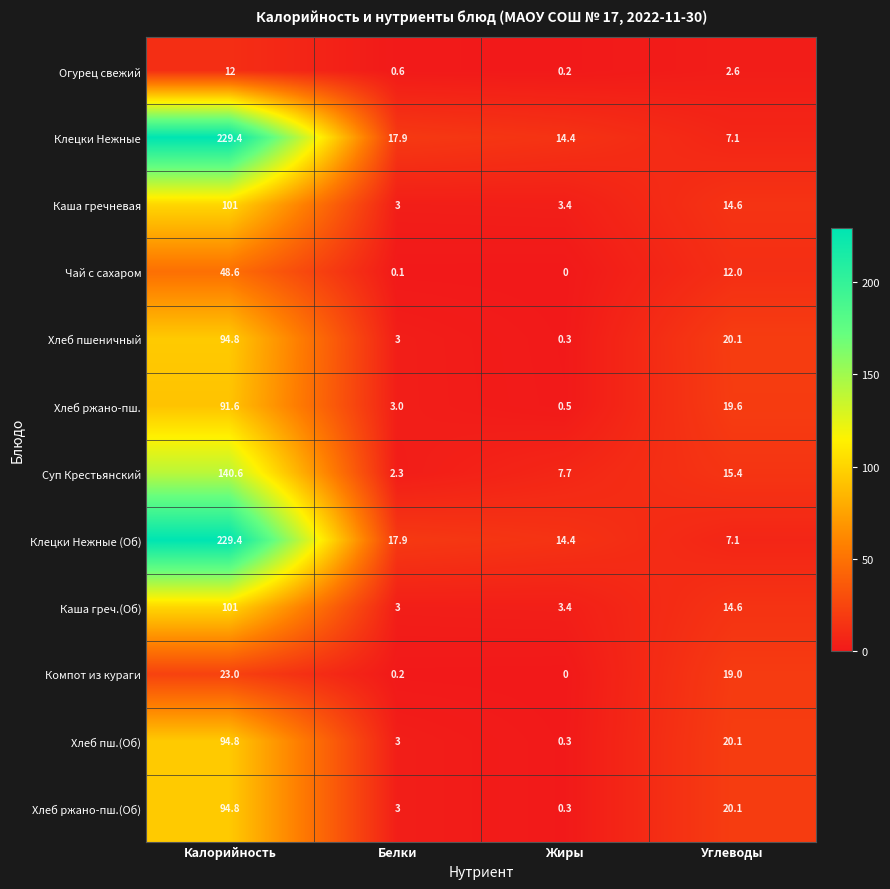

At which label does Чай с сахаром first exceed 12?

Калорийность